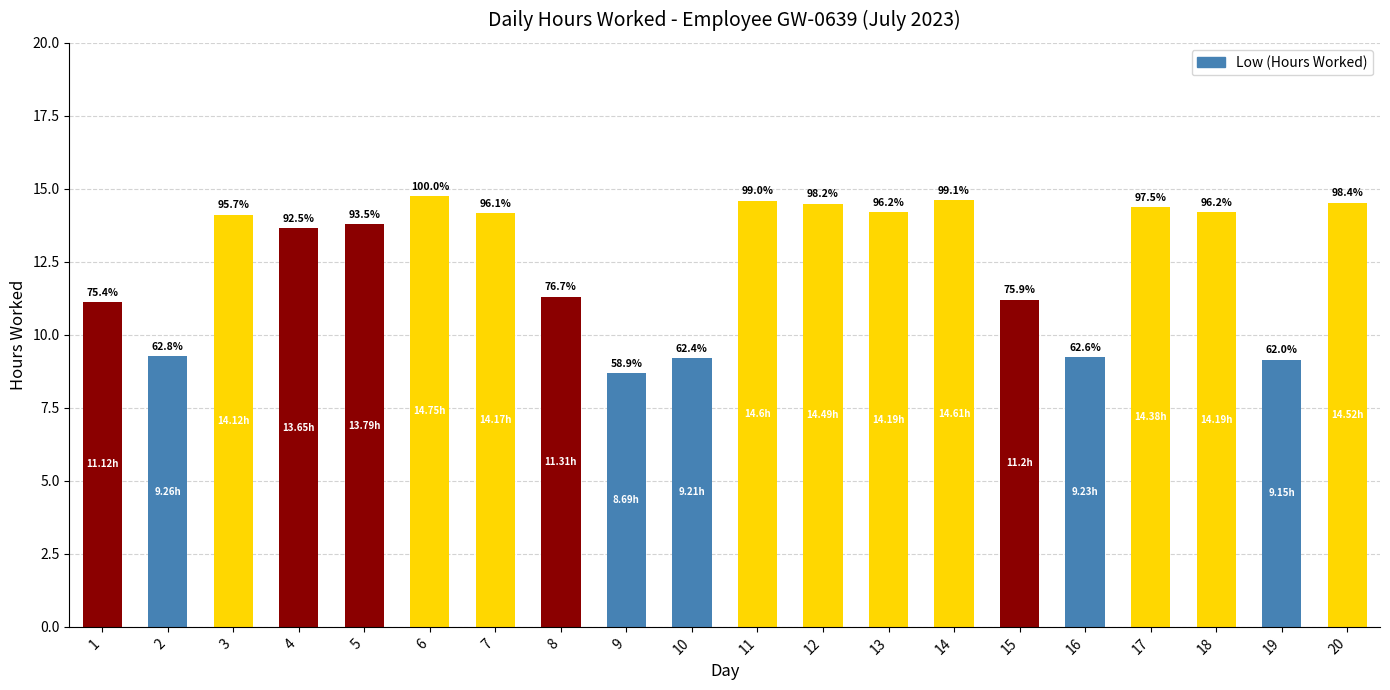

Does the chart contain any negative values?

No